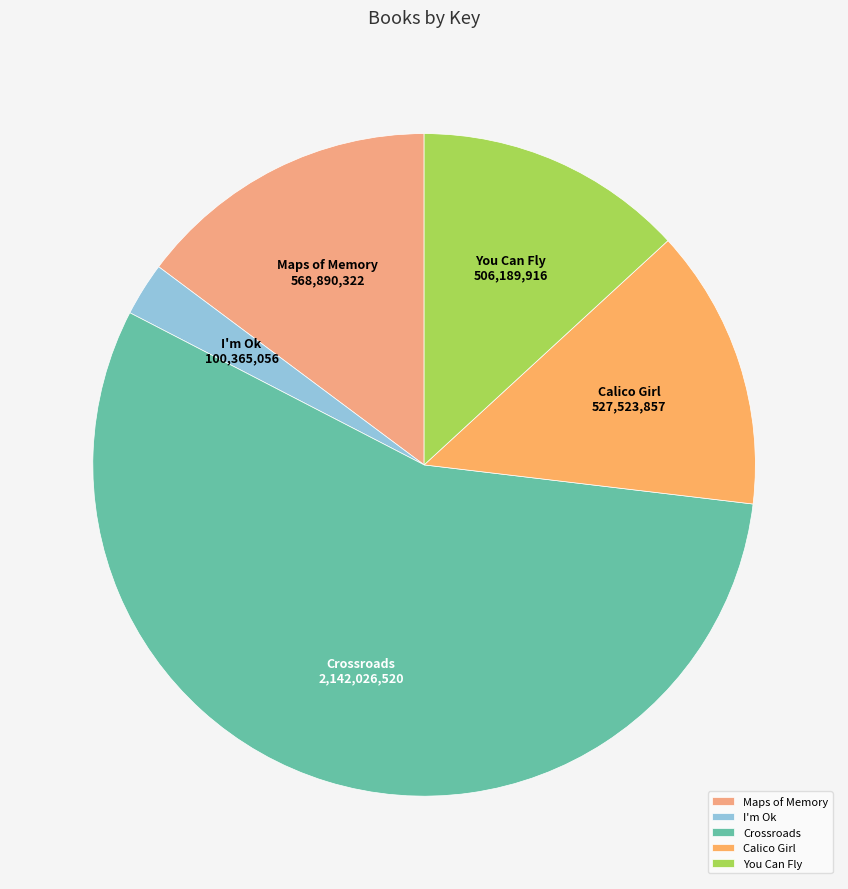

Rank the categories by value from lowest to highest.

I'm Ok, You Can Fly, Calico Girl, Maps of Memory, Crossroads